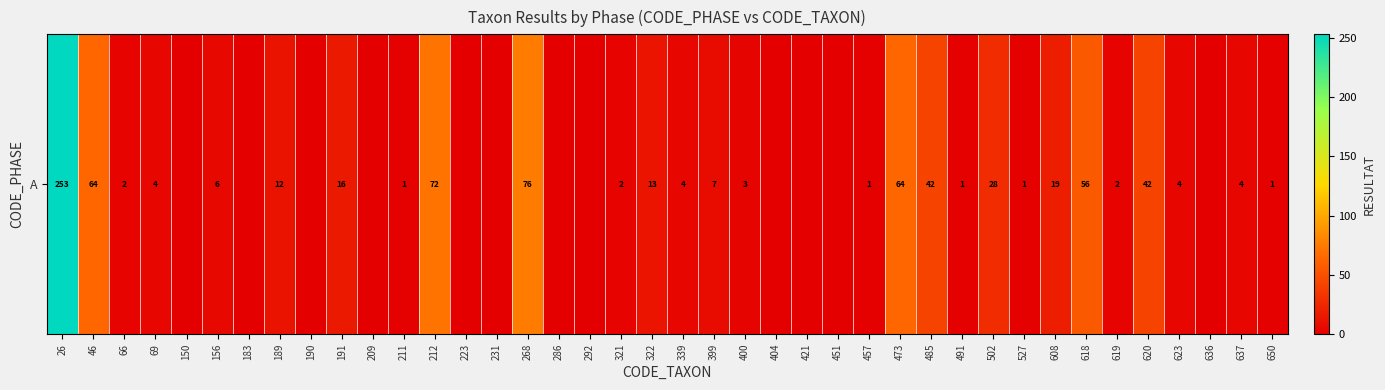

Which category has the highest value across all series?

26